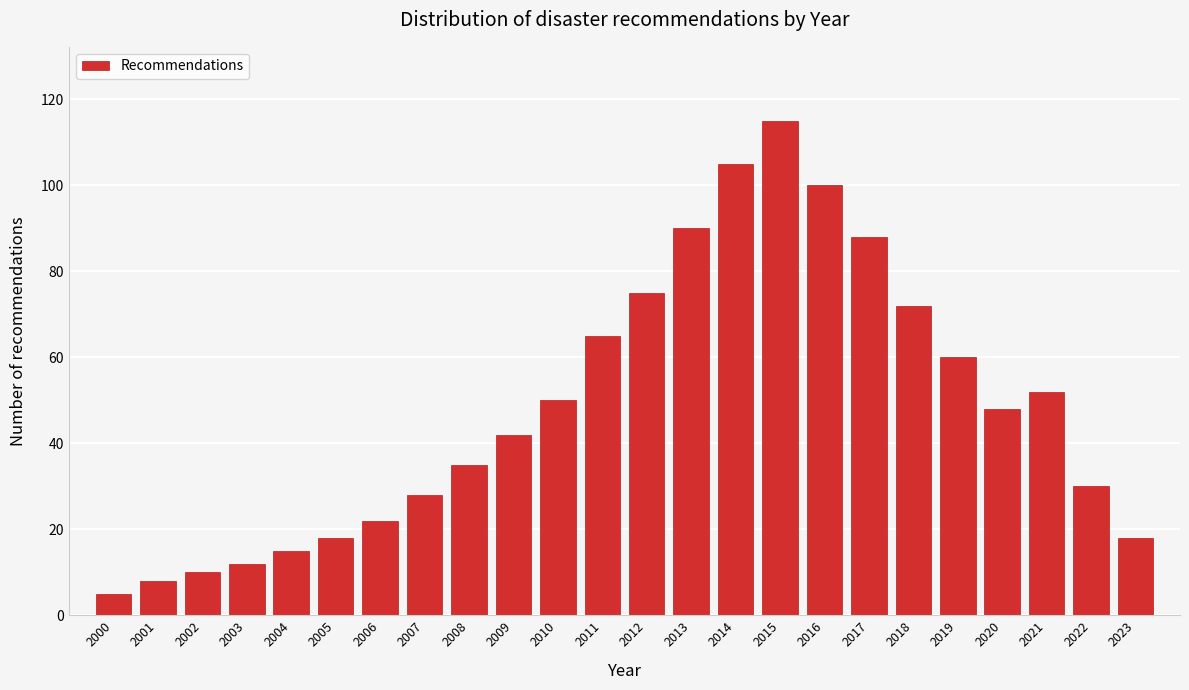

Reading left to right, list all the values displayed in this chart.

2000=5	2001=8	2002=10	2003=12	2004=15	2005=18	2006=22	2007=28	2008=35	2009=42	2010=50	2011=65	2012=75	2013=90	2014=105	2015=115	2016=100	2017=88	2018=72	2019=60	2020=48	2021=52	2022=30	2023=18